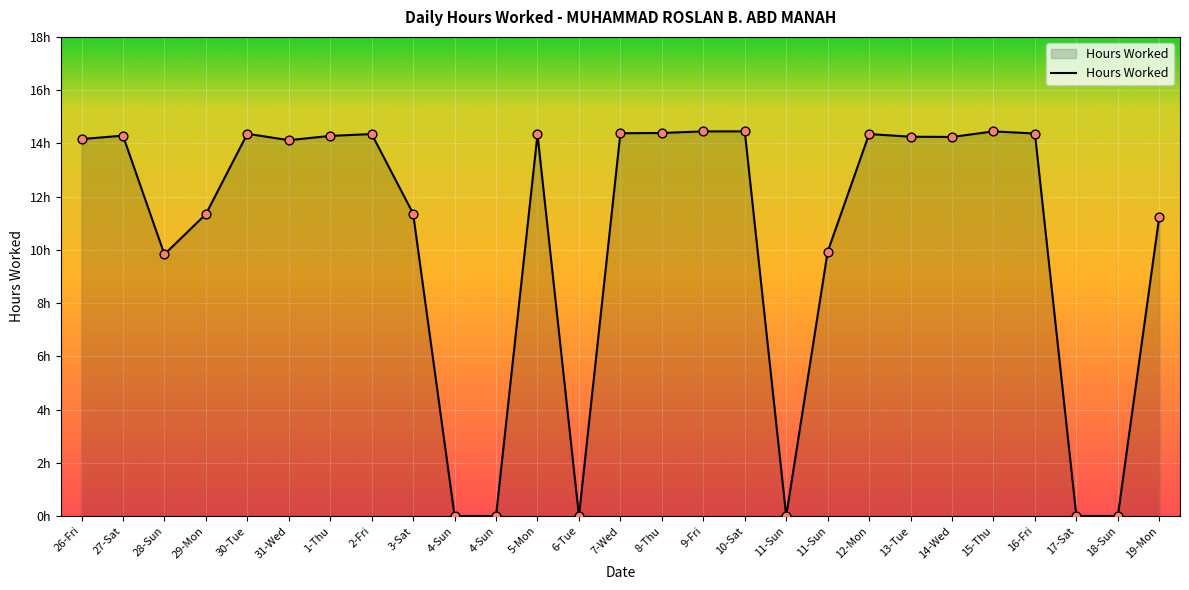

Does the chart have visible grid lines?

Yes